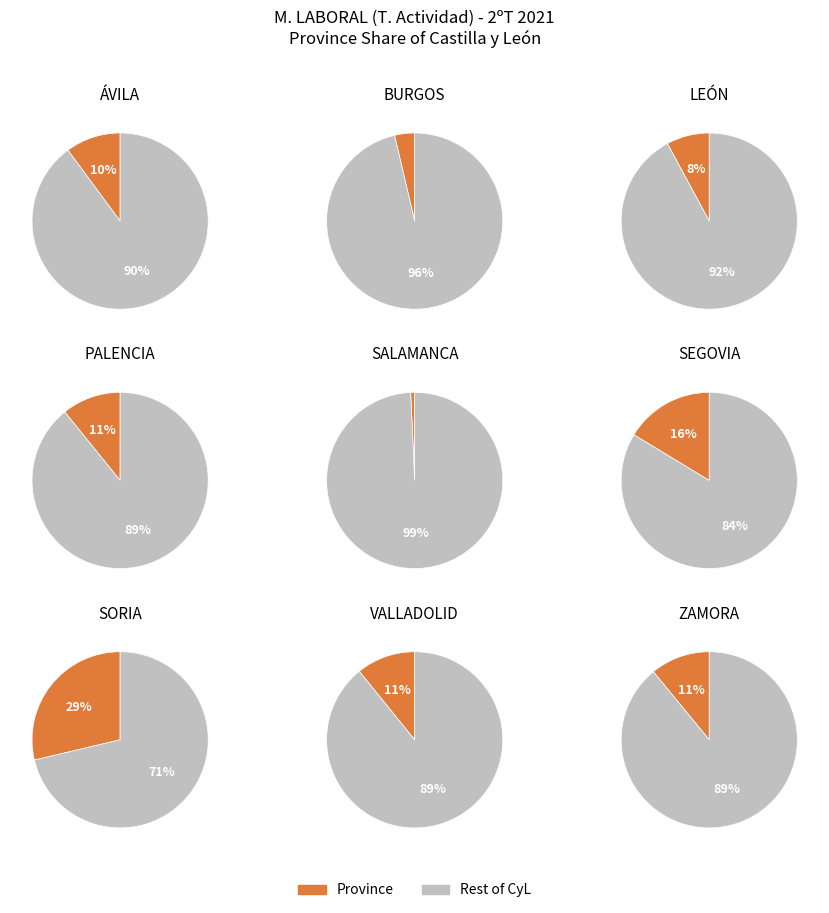

Combined, what portion of the pie is SORIA and BURGOS?

32.4%